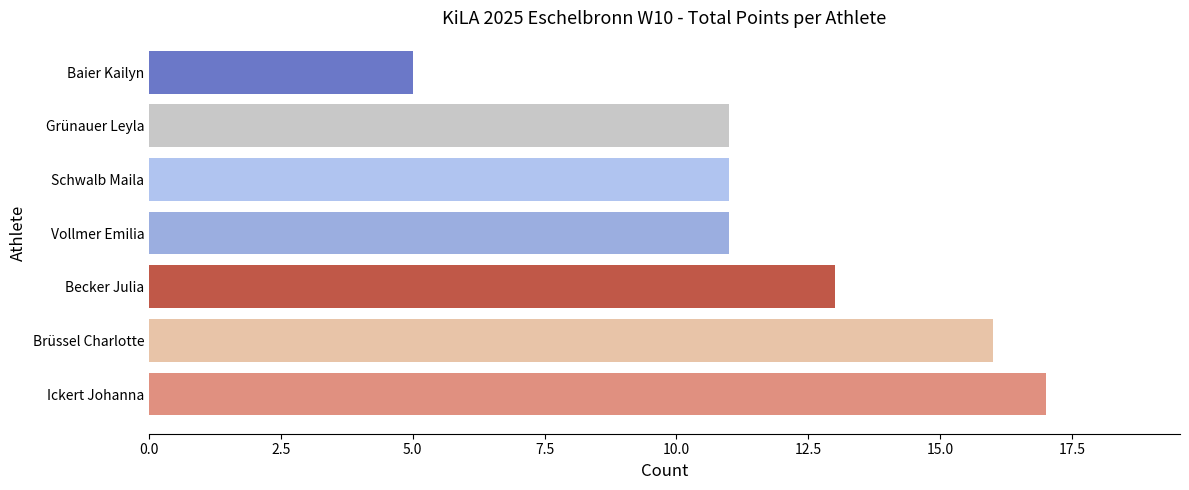

At which category does the chart reach its minimum across all series?

Baier Kailyn